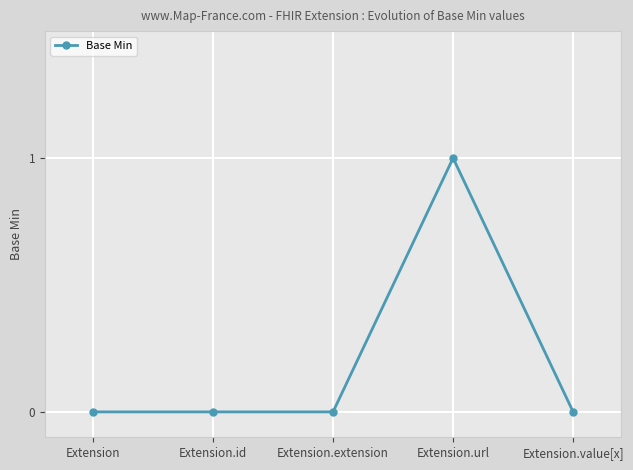

What is the label of the 5th point from the left?

Extension.value[x]